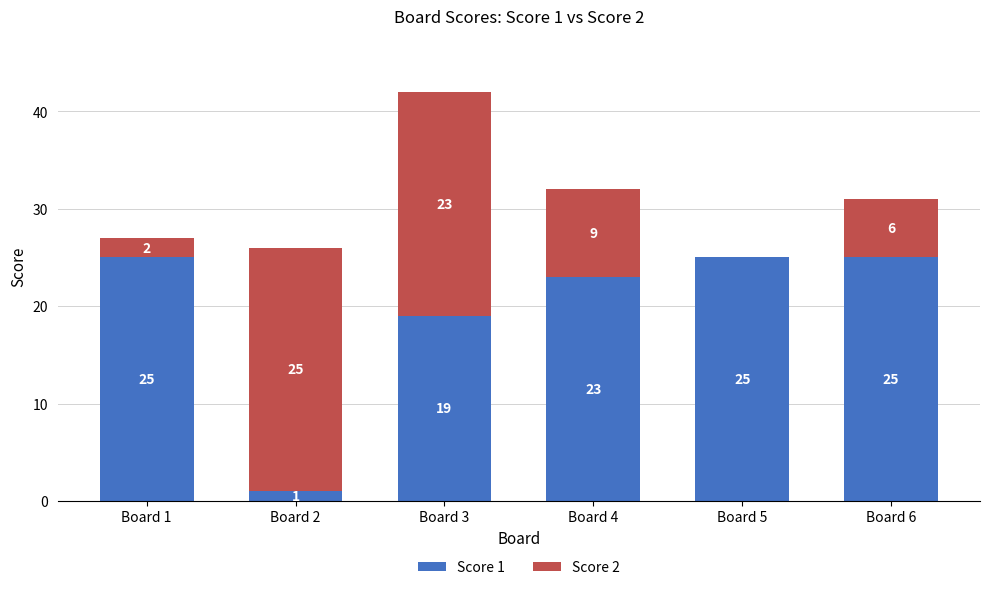

Reading right to left, what are the values for Score 1?

Board 6=25	Board 5=25	Board 4=23	Board 3=19	Board 2=1	Board 1=25